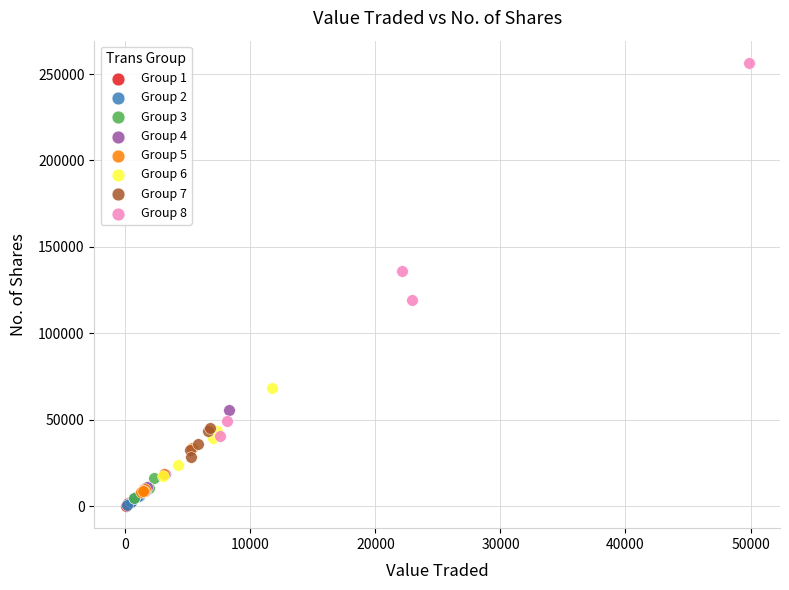

Which series has the widest spread of Y values?

Group 8